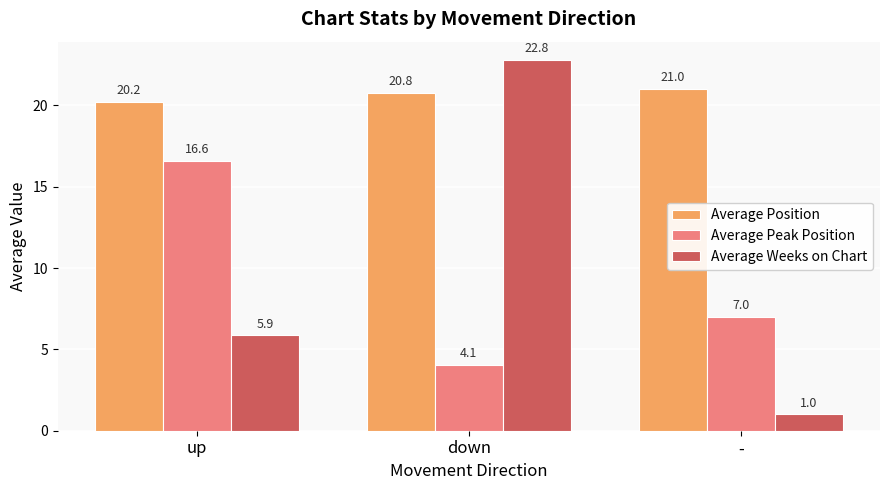

Count the number of data series in this chart.

3